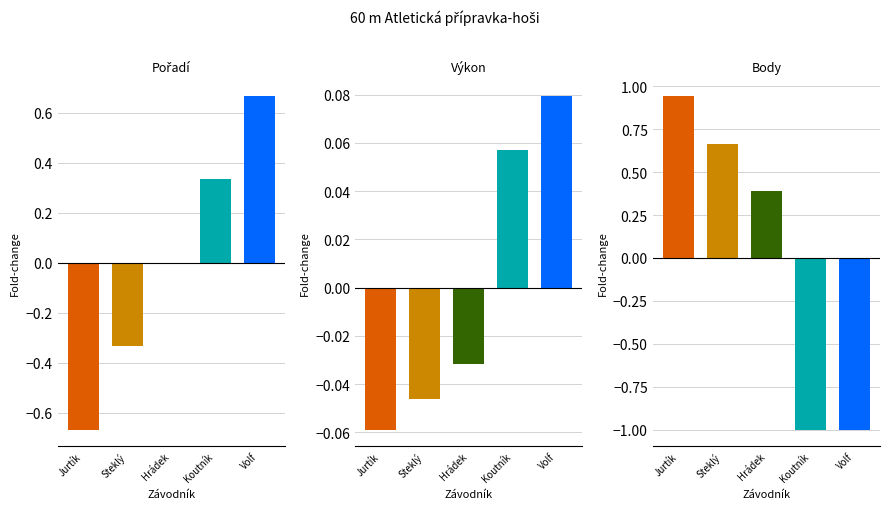

What are all the series names shown in the legend?

Pořadí, Výkon, Body